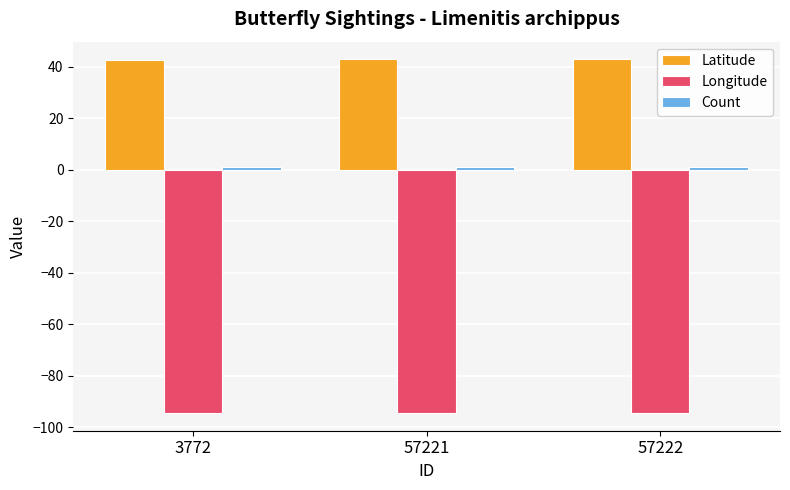

Is it true that Longitude equals -24.5 at 57221?

False